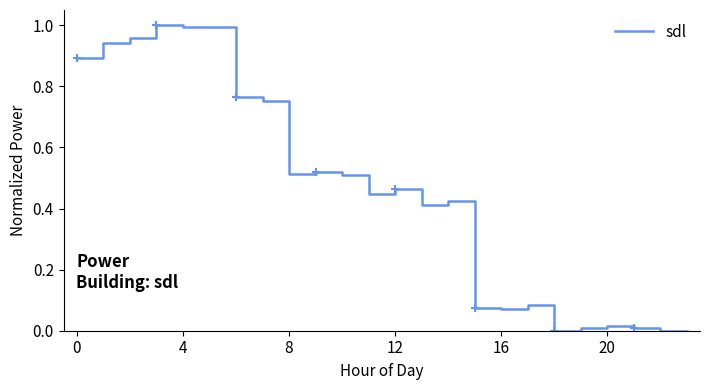

What is the value of the 6th point from the left?

1.0